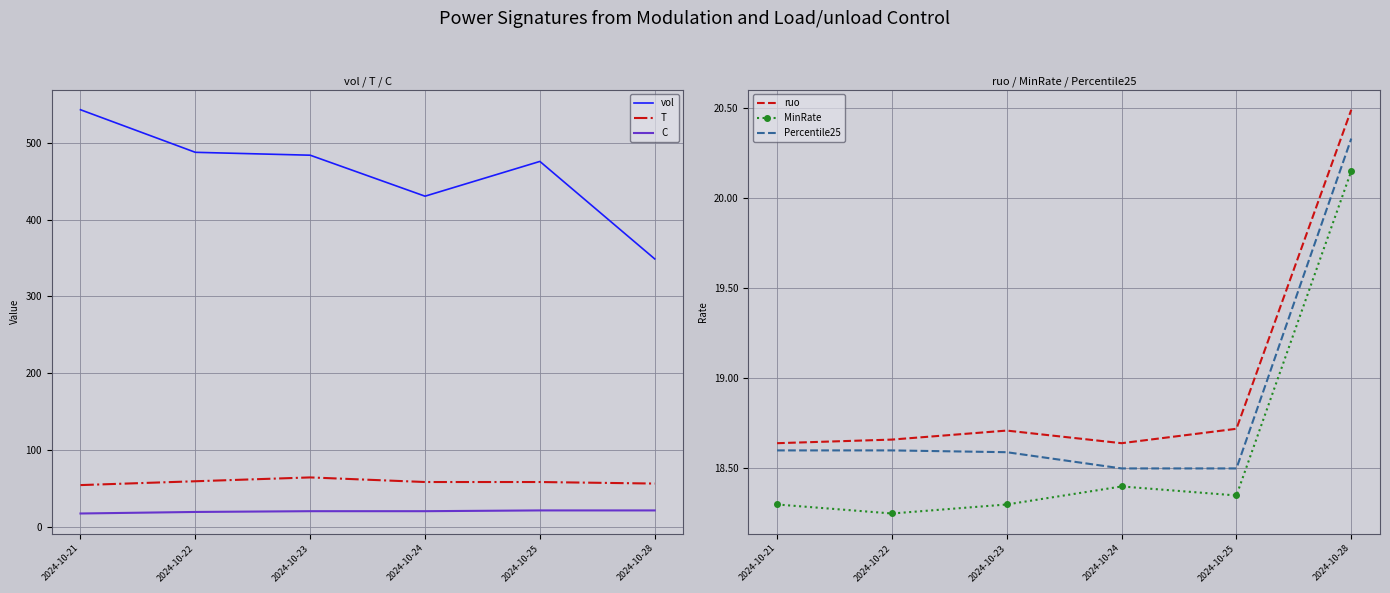

Reading right to left, list all the values displayed in this chart.

vol: 2024-10-28=348.7	2024-10-25=475.7	2024-10-24=430.4	2024-10-23=483.8	2024-10-22=487.6	2024-10-21=543.0
T: 2024-10-28=56.0	2024-10-25=58.0	2024-10-24=58.0	2024-10-23=64.0	2024-10-22=59.0	2024-10-21=54.0
C: 2024-10-28=21.0	2024-10-25=21.0	2024-10-24=20.0	2024-10-23=20.0	2024-10-22=19.0	2024-10-21=17.0
ruo: 2024-10-28=20.5	2024-10-25=18.7	2024-10-24=18.6	2024-10-23=18.7	2024-10-22=18.7	2024-10-21=18.6
MinRate: 2024-10-28=20.1	2024-10-25=18.4	2024-10-24=18.4	2024-10-23=18.3	2024-10-22=18.2	2024-10-21=18.3
Percentile25: 2024-10-28=20.3	2024-10-25=18.5	2024-10-24=18.5	2024-10-23=18.6	2024-10-22=18.6	2024-10-21=18.6